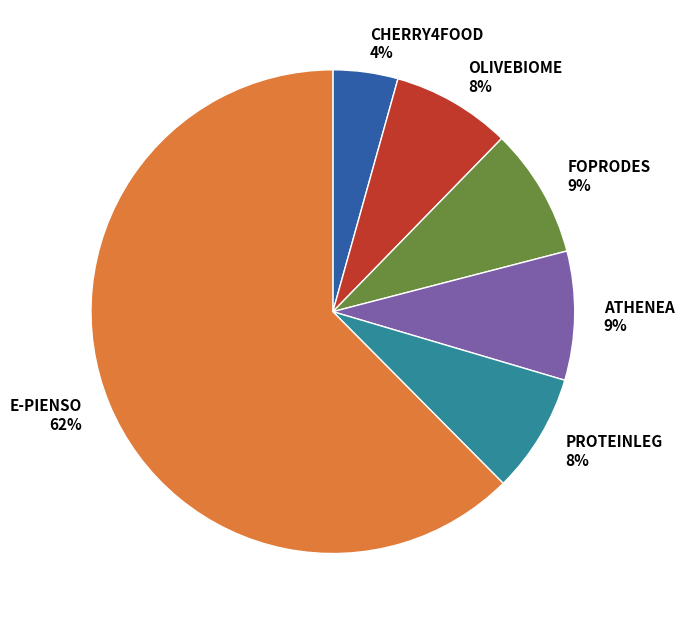

To the nearest percent, what percentage of the pie is FOPRODES?

9%